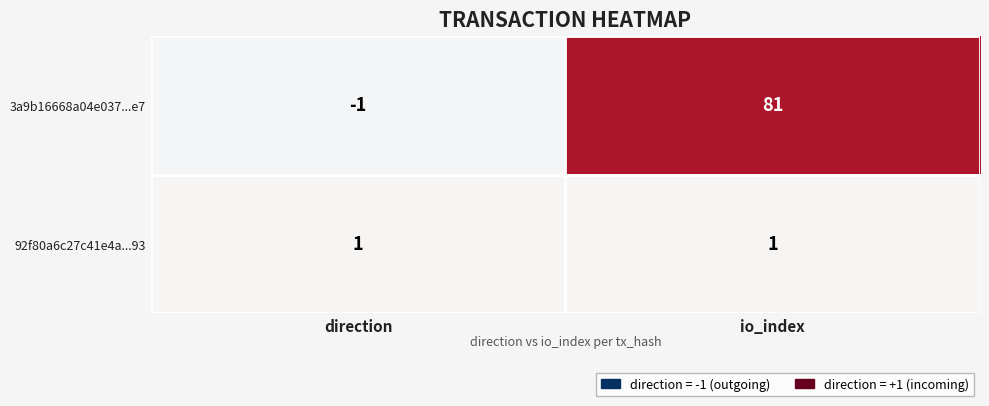

Reading left to right, extract all data points from this chart.

3a9b16668a04e037...e7: -1	81
92f80a6c27c41e4a...93: 1	1